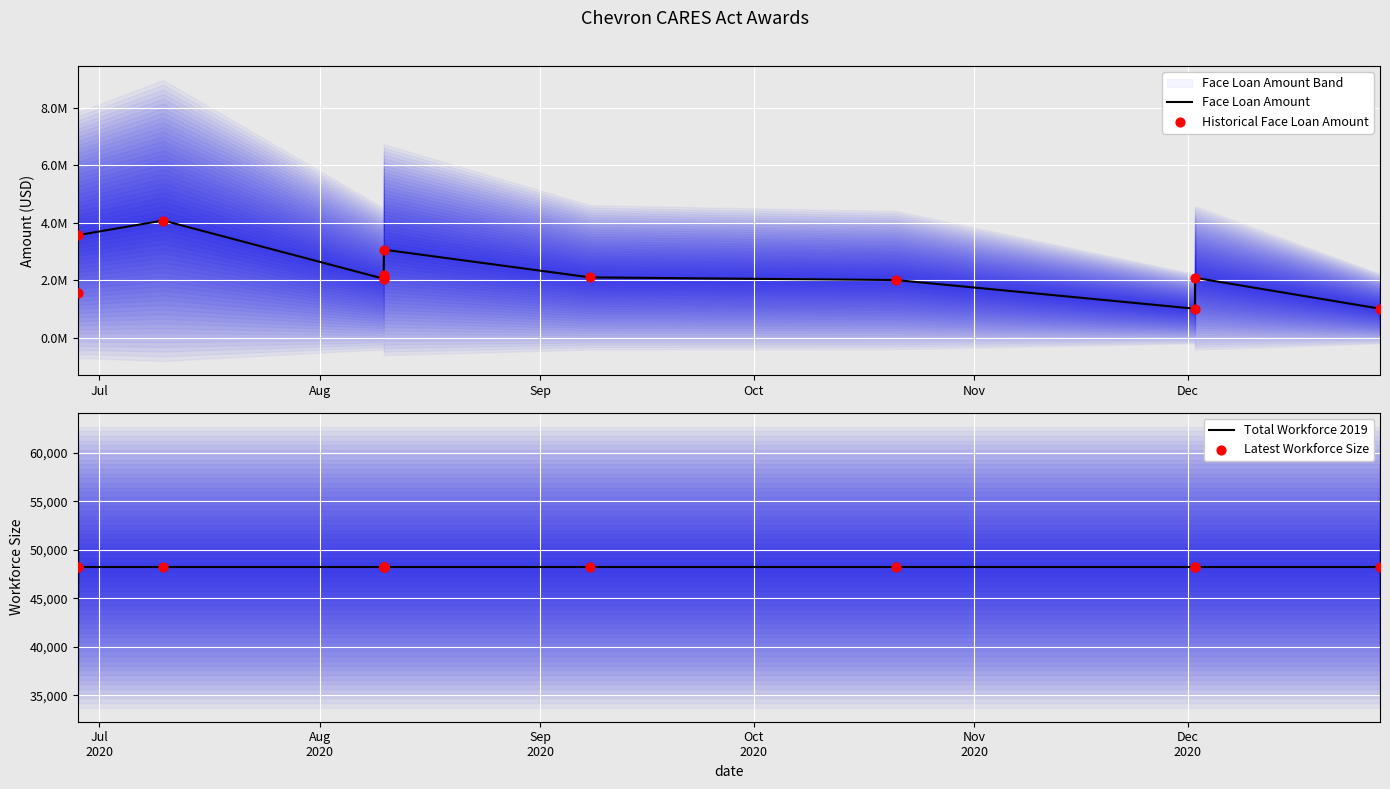

Which series has the largest total across all categories?

Face Loan Amount